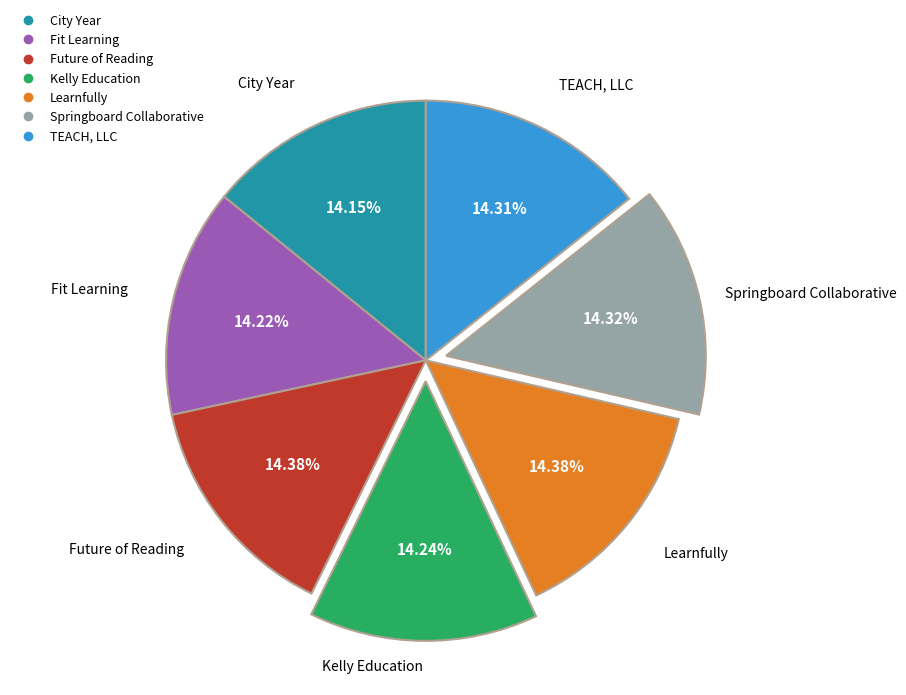

Is the sum of Springboard Collaborative and Kelly Education greater than half?

No